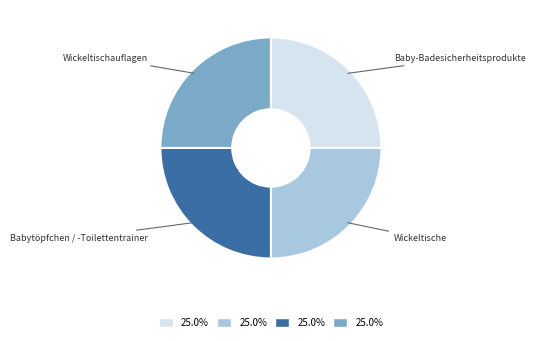

Does Wickeltischauflagen represent more than half of the total?

No